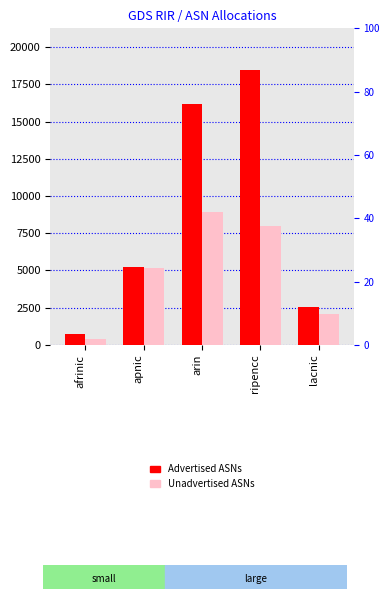

Which category has the highest value across all series?

ripencc